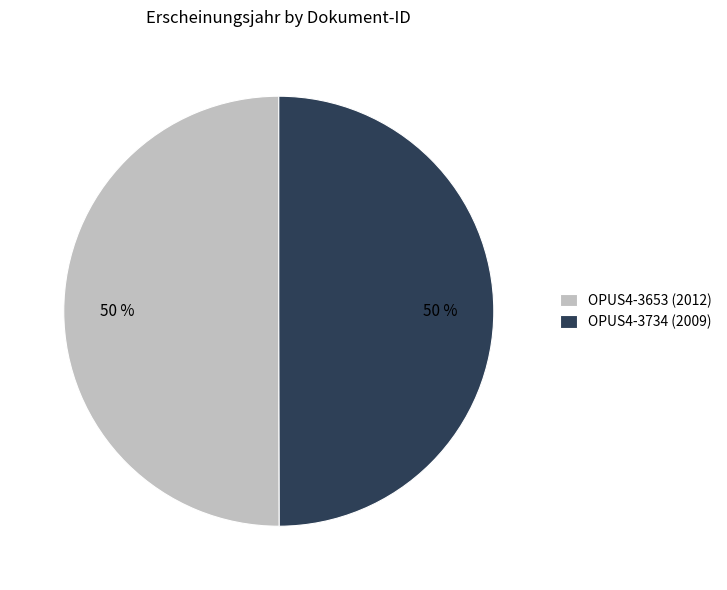

Combined, do OPUS4-3734 (2009) and OPUS4-3653 (2012) account for over 50%?

Yes